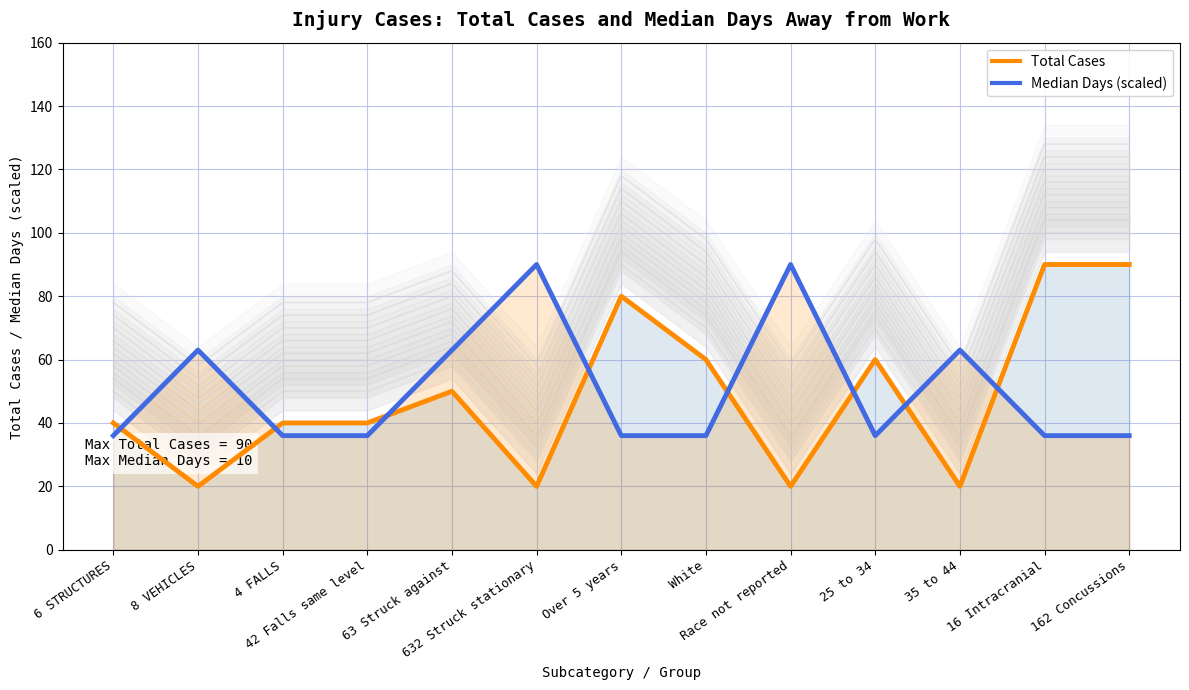

Between which two adjacent categories do Median Days (scaled) and Total Cases first intersect?

6 STRUCTURES and 8 VEHICLES